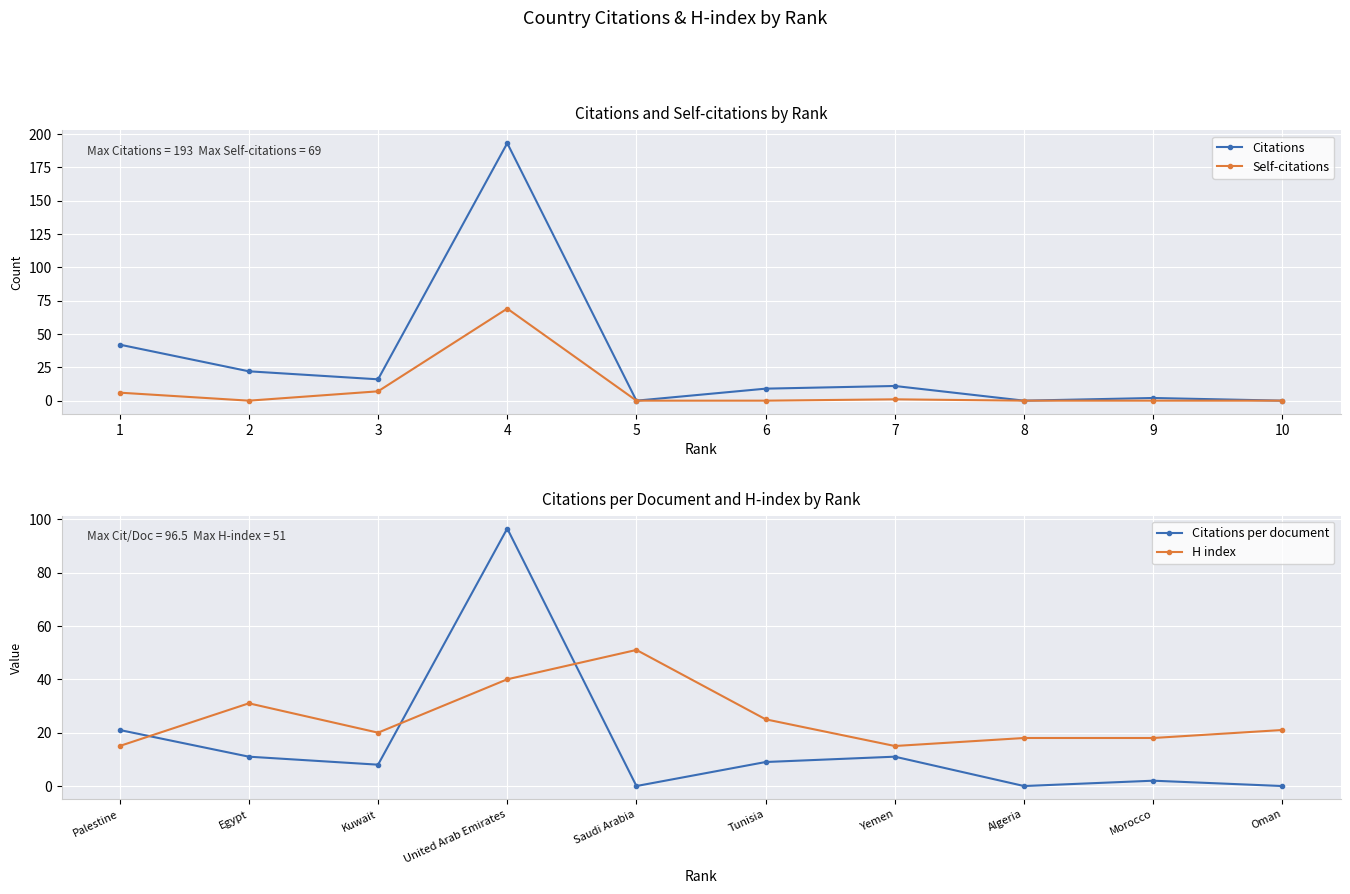

In Citations per document, how many points are lower than both neighbors (excluding endpoints)?

3